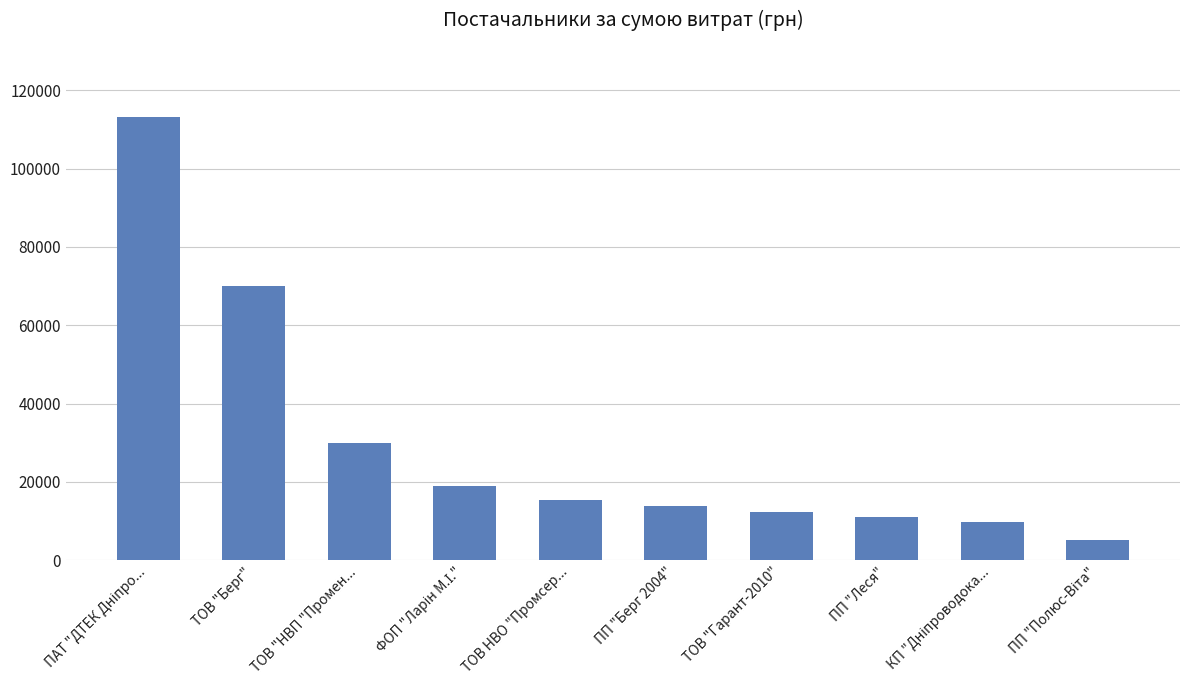

What is the greatest value displayed?

113179.3